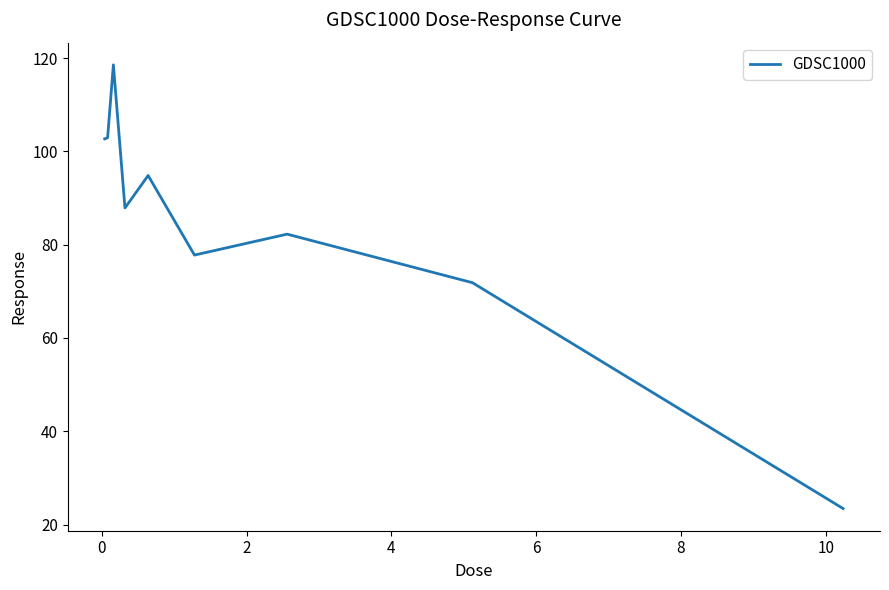

What is the smallest value displayed?

23.4